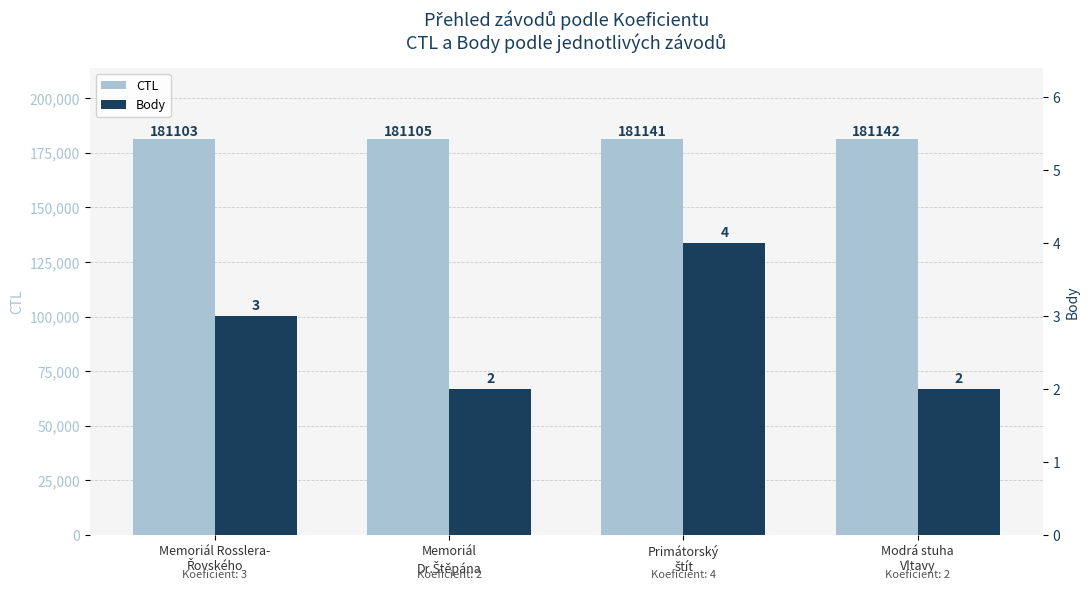

Which label corresponds to the smallest value in the chart?

Memoriál
Dr.Štěpána